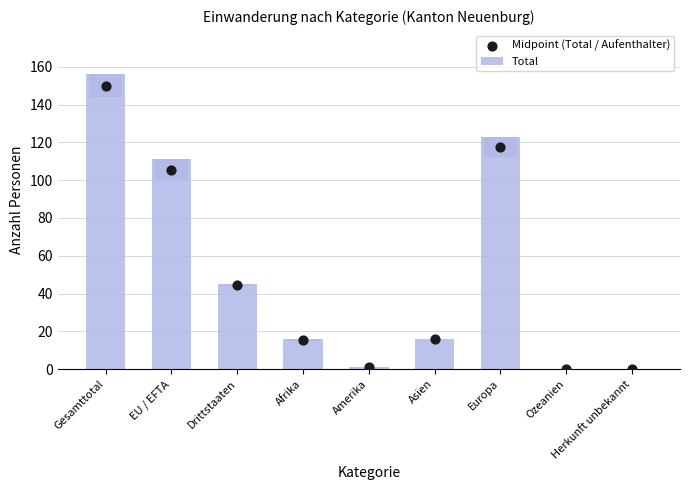

Which series has the largest total across all categories?

Total